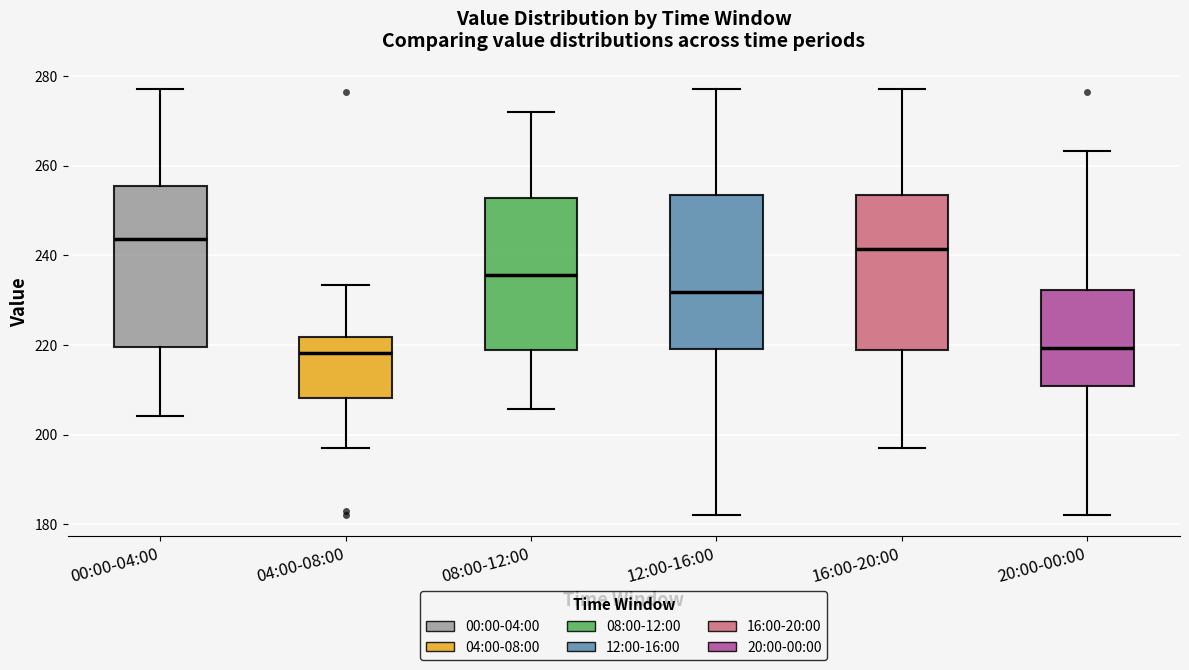

Reading left to right, transcribe this box plot: for each box, give where its median line is, the range the box spans, and where its two whiskers end, as read against the y-axis. The values are not printed on the chart, so give them approximately, as read against the axis.

00:00-04:00: median 244, box 220 to 256, whiskers 204 to 278
04:00-08:00: median 218, box 208 to 222, whiskers 196 to 234
08:00-12:00: median 236, box 218 to 252, whiskers 206 to 272
12:00-16:00: median 232, box 220 to 254, whiskers 182 to 278
16:00-20:00: median 242, box 218 to 254, whiskers 196 to 278
20:00-00:00: median 220, box 210 to 232, whiskers 182 to 264